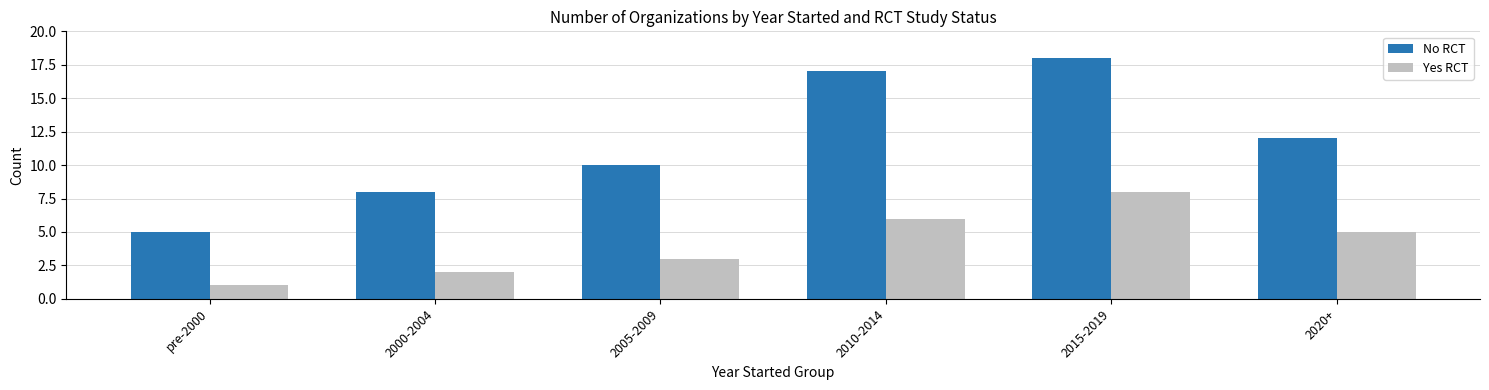

Is the value of No RCT at 2020+ greater than the value of Yes RCT at 2010-2014?

Yes